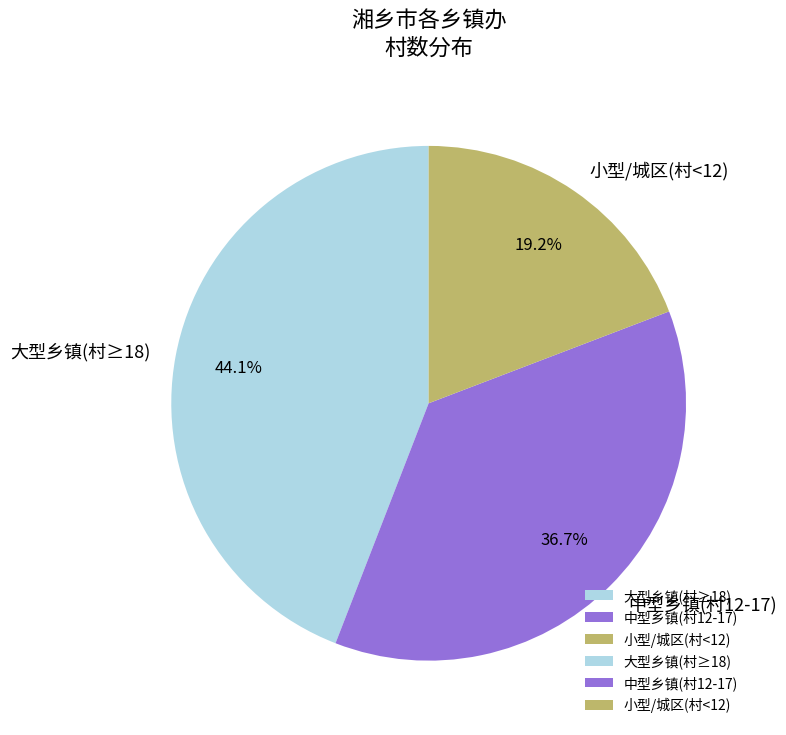

Rank the categories by value from lowest to highest.

小型/城区(村<12), 中型乡镇(村12-17), 大型乡镇(村≥18)